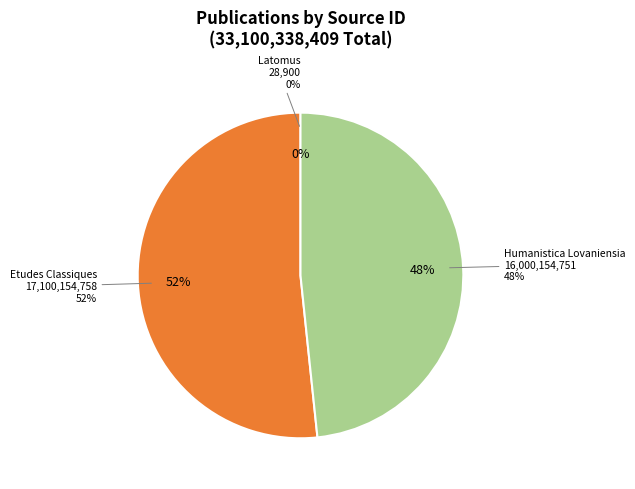

To the nearest percent, what percentage of the pie is Etudes Classiques?

52%